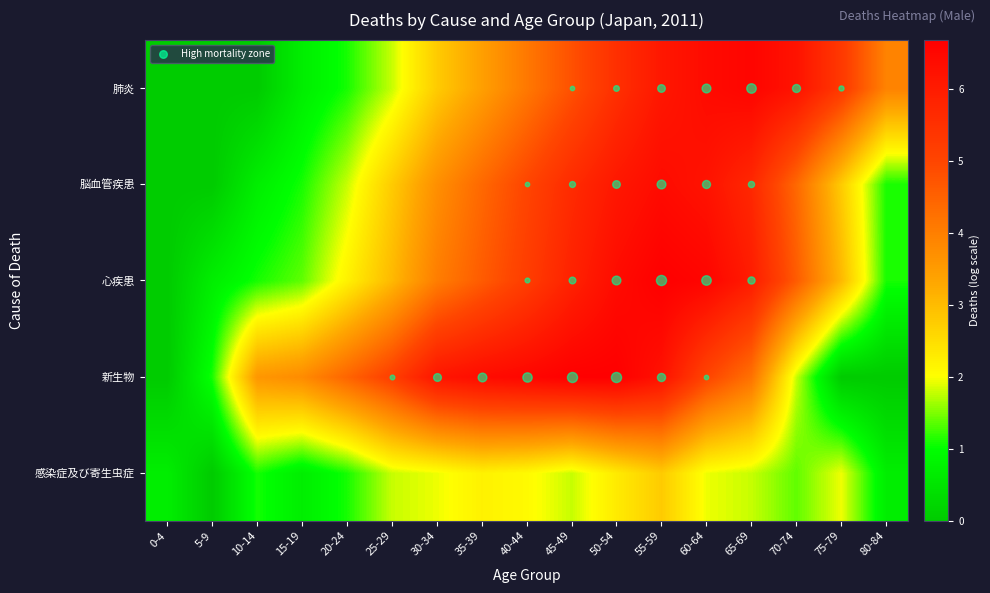

Reading left to right, list all the values displayed in this chart.

感染症及び寄生虫症: 0-4=0.7	5-9=0.0	10-14=1.1	15-19=0.7	20-24=1.1	25-29=1.8	30-34=1.9	35-39=2.2	40-44=2.1	45-49=1.8	50-54=2.3	55-59=2.8	60-64=1.9	65-69=1.8	70-74=1.4	75-79=1.9	80-84=0.7
新生物: 0-4=0.0	5-9=1.1	10-14=3.6	15-19=3.8	20-24=4.5	25-29=5.2	30-34=6.2	35-39=6.4	40-44=6.5	45-49=6.7	50-54=6.7	55-59=6.2	60-64=5.0	65-69=4.2	70-74=1.8	75-79=0.0	80-84=0.0
心疾患: 0-4=0.0	5-9=0.7	10-14=1.1	15-19=1.4	20-24=2.2	25-29=3.0	30-34=4.0	35-39=4.6	40-44=5.2	45-49=5.9	50-54=6.4	55-59=6.7	60-64=6.6	65-69=6.0	70-74=4.6	75-79=3.0	80-84=1.1
脳血管疾患: 0-4=0.0	5-9=0.0	10-14=0.7	15-19=1.1	20-24=1.8	25-29=2.8	30-34=3.7	35-39=4.4	40-44=5.0	45-49=5.6	50-54=6.1	55-59=6.4	60-64=6.2	65-69=5.7	70-74=4.4	75-79=2.8	80-84=1.1
肺炎: 0-4=0.0	5-9=0.0	10-14=0.0	15-19=0.7	20-24=1.1	25-29=1.8	30-34=2.8	35-39=3.4	40-44=4.1	45-49=4.8	50-54=5.5	55-59=6.1	60-64=6.4	65-69=6.6	70-74=6.2	75-79=5.3	80-84=3.9